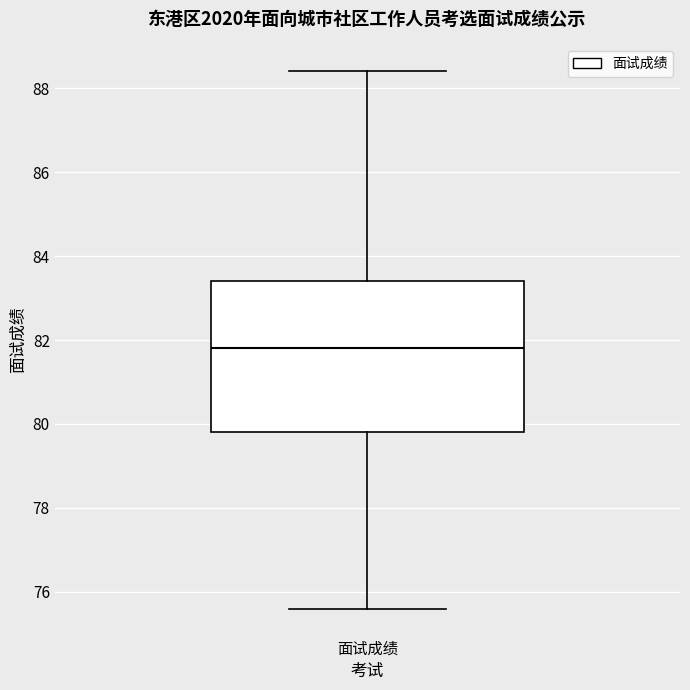

Where does the median line of the box for 面试成绩 sit on the y-axis? The values are not printed on the chart, so give them approximately, as read against the axis.

81.8